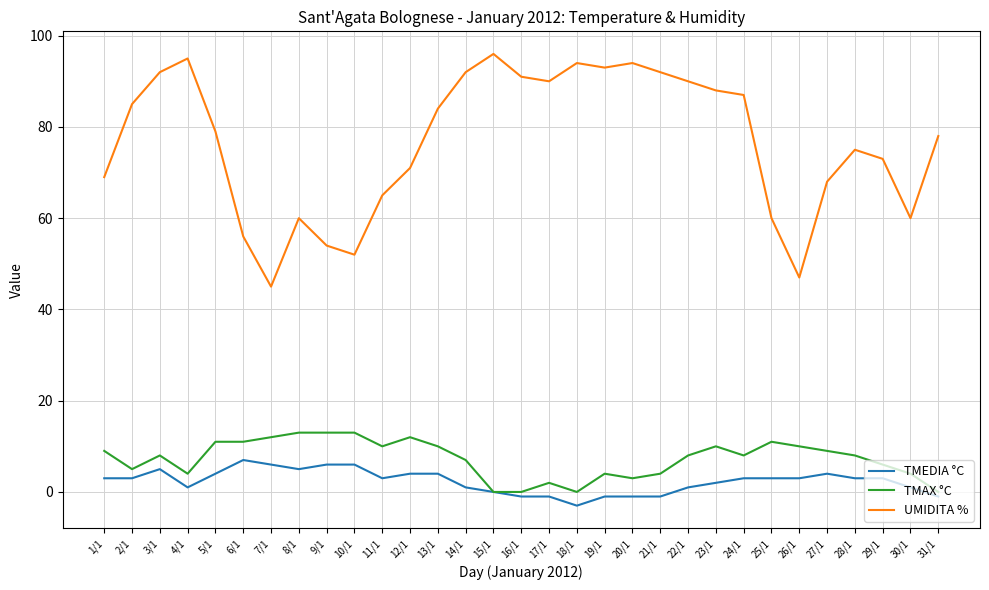

True or false: UMIDITA % has a value of 71 at 12/1.

True